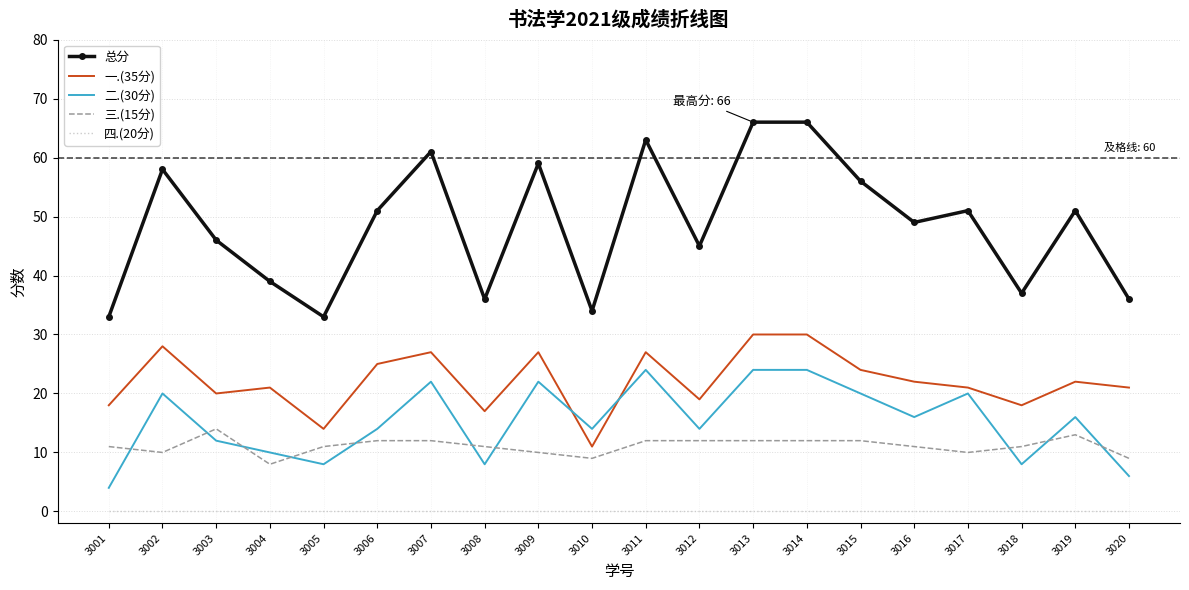

Is it true that 二.(30分) equals 20 at 3015?

True